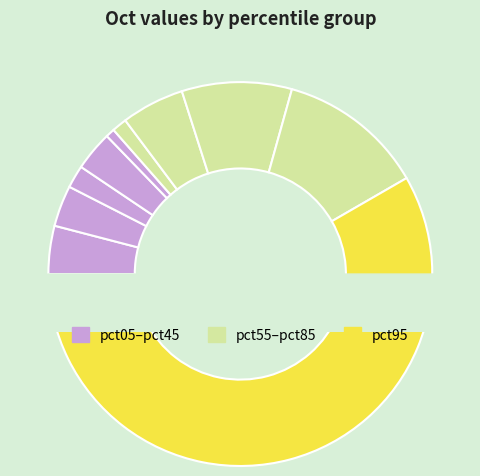

How many segments does this pie chart have?

10